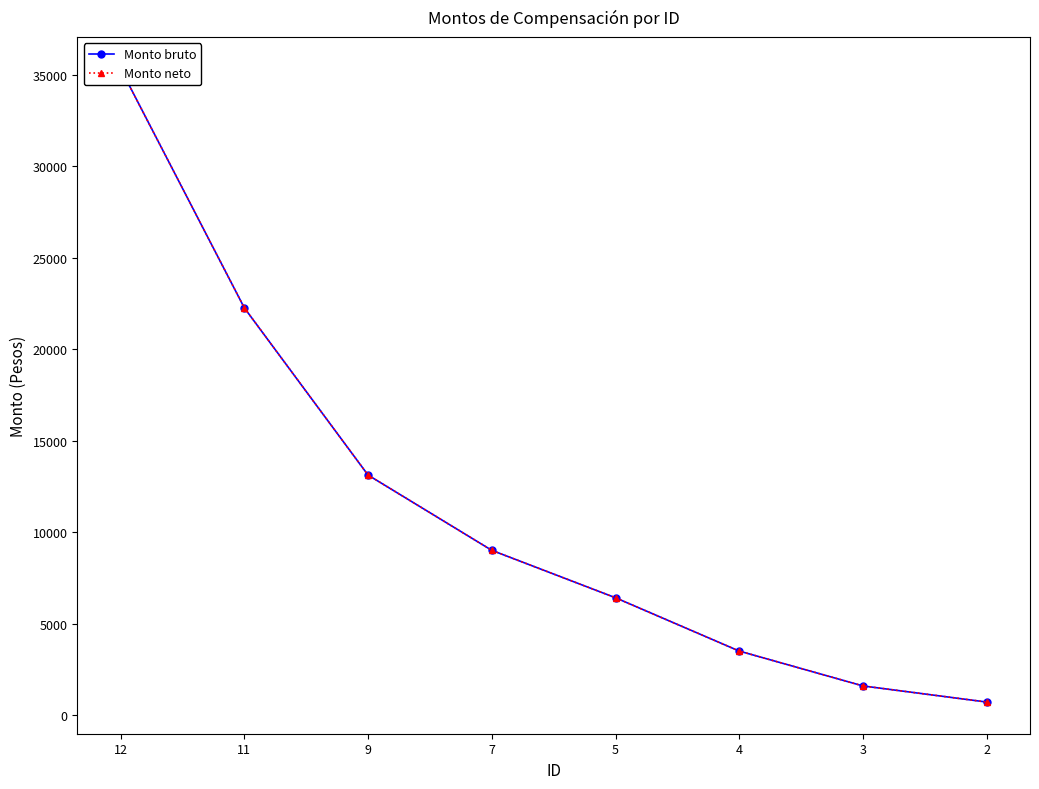

What is the lowest value of the Monto bruto series?

716